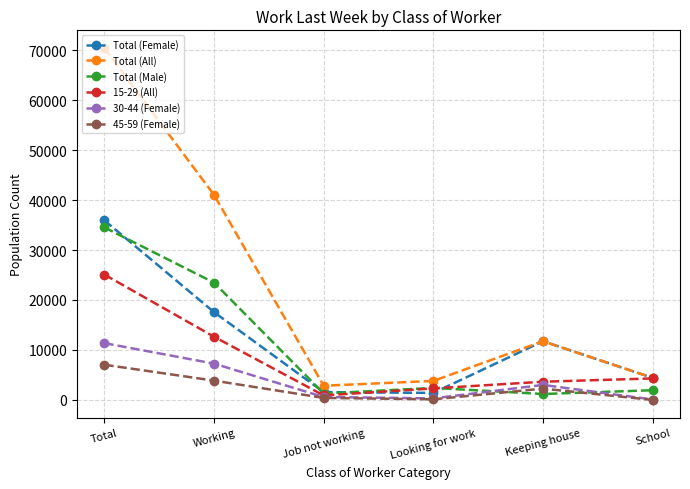

How many data points in Total (Female) are less than 11740?

3